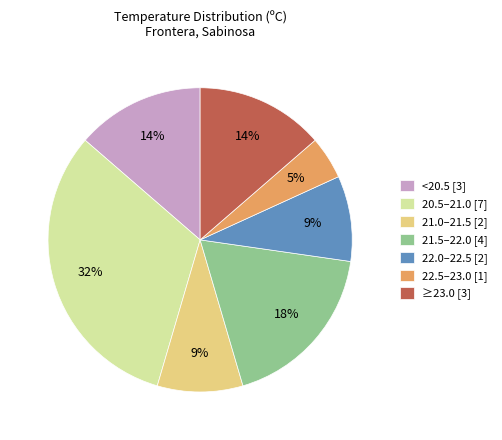

What is the largest slice in the pie chart?

20.5–21.0 [7]